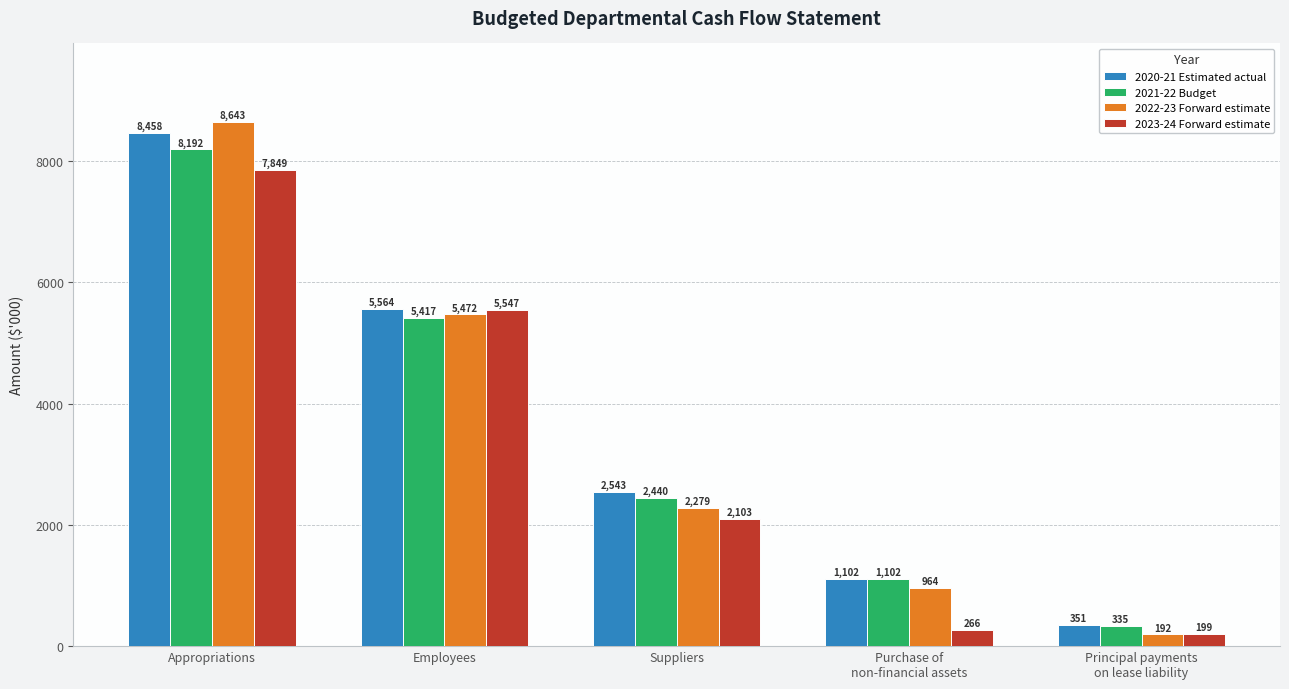

At how many categories does at least one series exceed 1821?

3